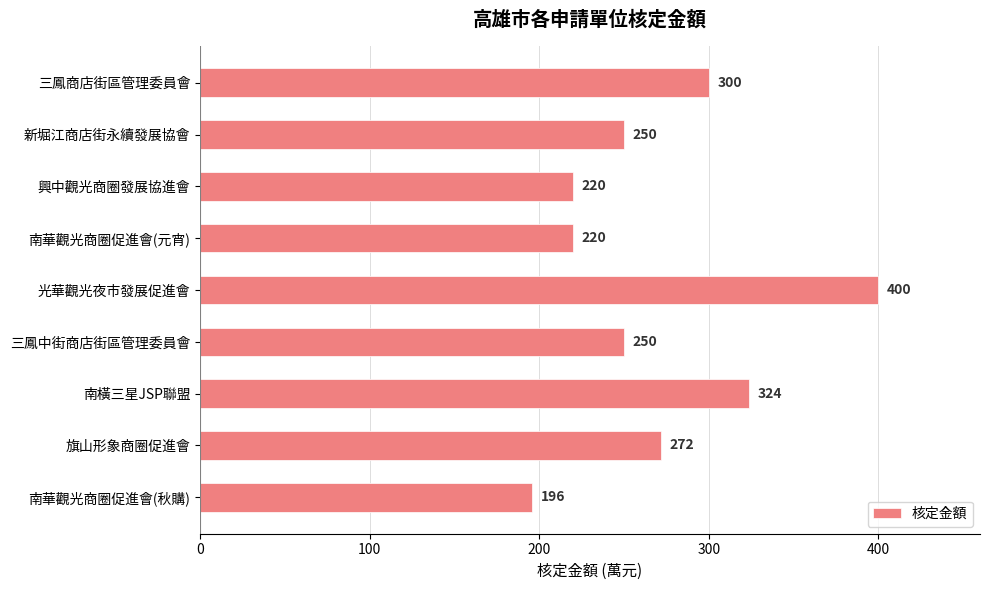

What is the greatest value displayed?

400